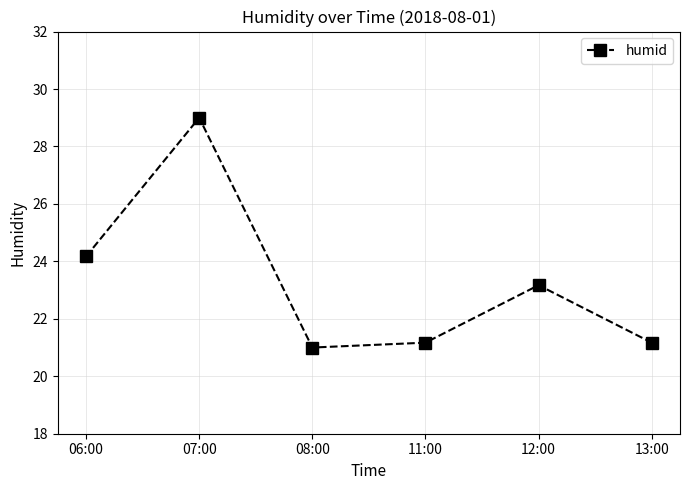

Where does the data first go above 23?

06:00